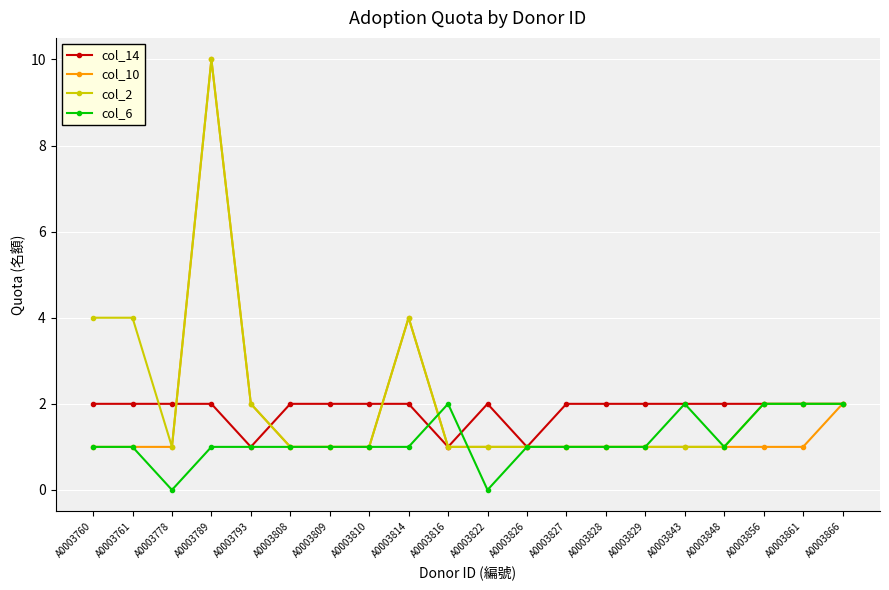

True or false: col_10 has a value of 1 at A0003843.

True